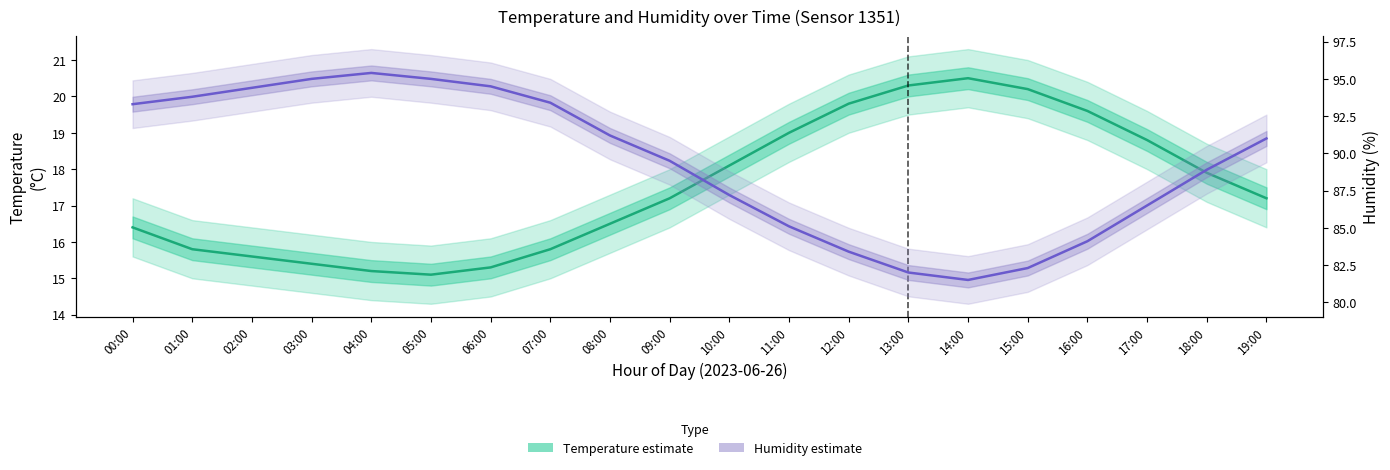

Rank the series by their maximum value, from lowest to highest.

Temperature (°C), Humidity (%)